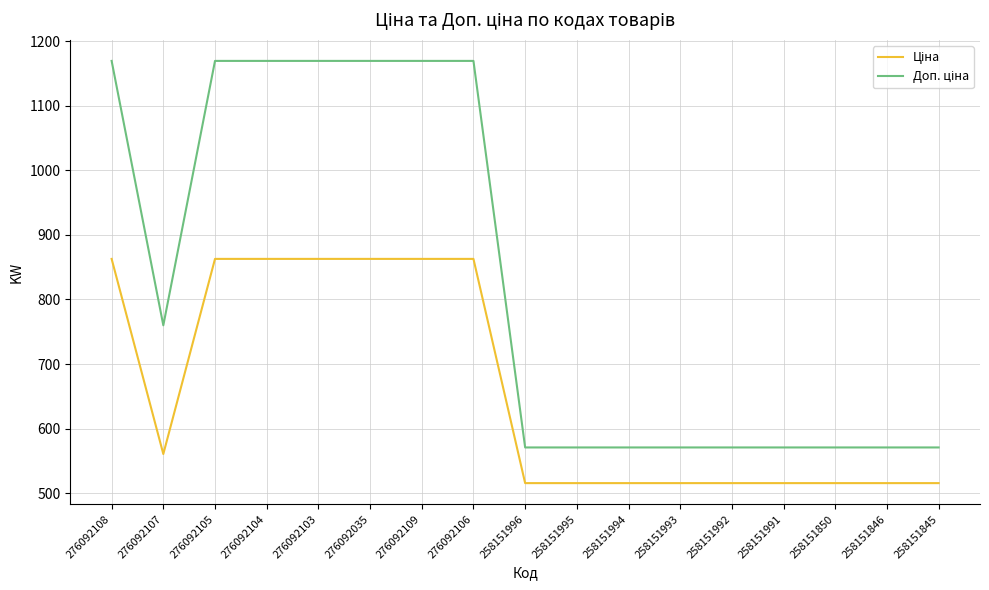

What is the difference between the highest and lowest values at 258151850?

55.2